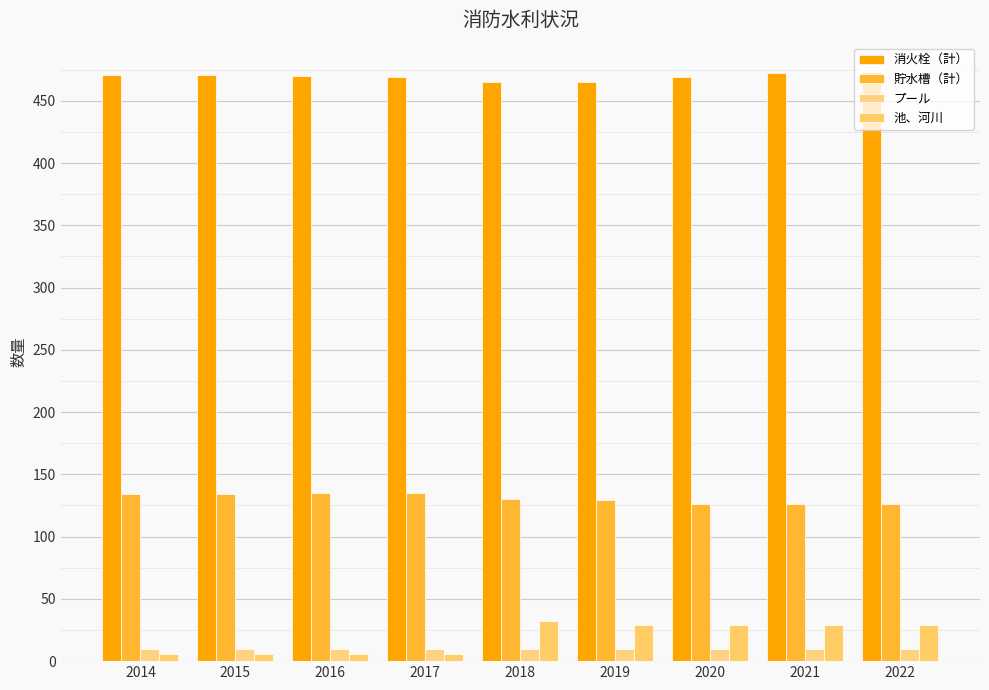

Reading left to right, extract all data points from this chart.

消火栓（計）: 2014=471	2015=471	2016=470	2017=469	2018=465	2019=465	2020=469	2021=472	2022=473
貯水槽（計）: 2014=134	2015=134	2016=135	2017=135	2018=130	2019=129	2020=126	2021=126	2022=126
プール: 2014=10	2015=10	2016=10	2017=10	2018=10	2019=10	2020=10	2021=10	2022=10
池、河川: 2014=6	2015=6	2016=6	2017=6	2018=32	2019=29	2020=29	2021=29	2022=29